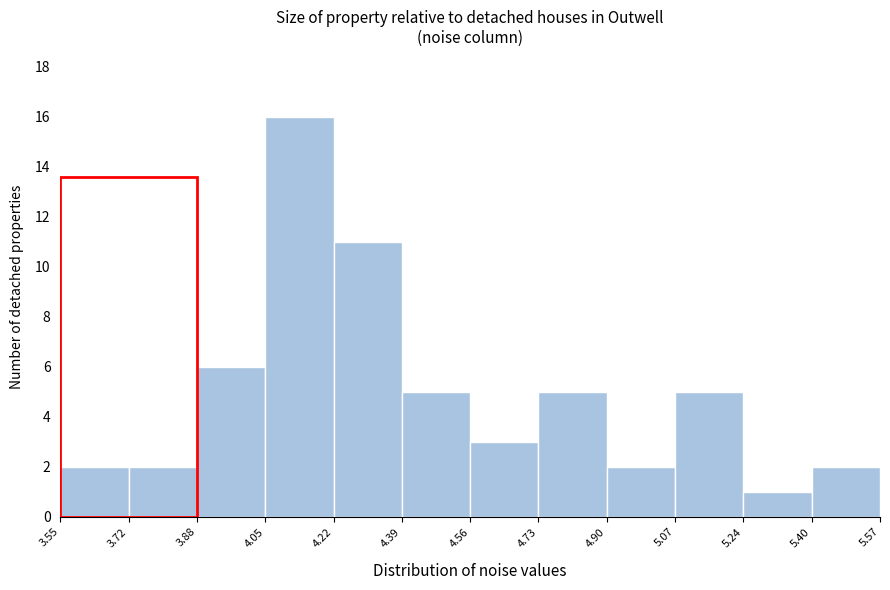

Reading left to right, transcribe this chart: for each bar, give the range it covers on the x-axis and its height. The values are not printed on the chart, so give them approximately, as read against the axis.

3.55 to 3.72: 2
3.72 to 3.88: 2
3.88 to 4.05: 6
4.05 to 4.22: 16
4.22 to 4.39: 11
4.39 to 4.56: 5
4.56 to 4.73: 3
4.73 to 4.90: 5
4.90 to 5.07: 2
5.07 to 5.24: 5
5.24 to 5.40: 1
5.40 to 5.57: 2